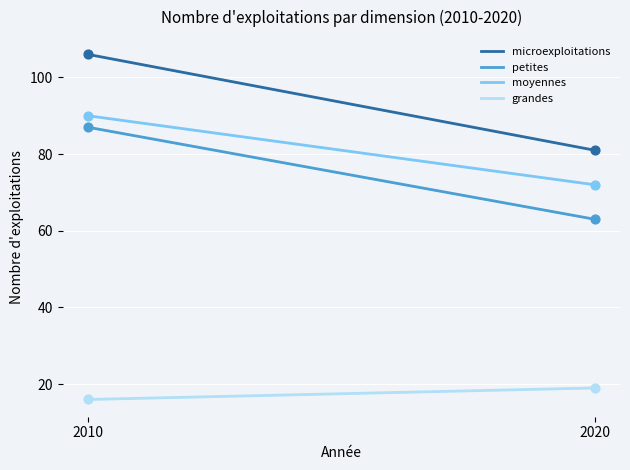

At how many categories does at least one series exceed 46?

200